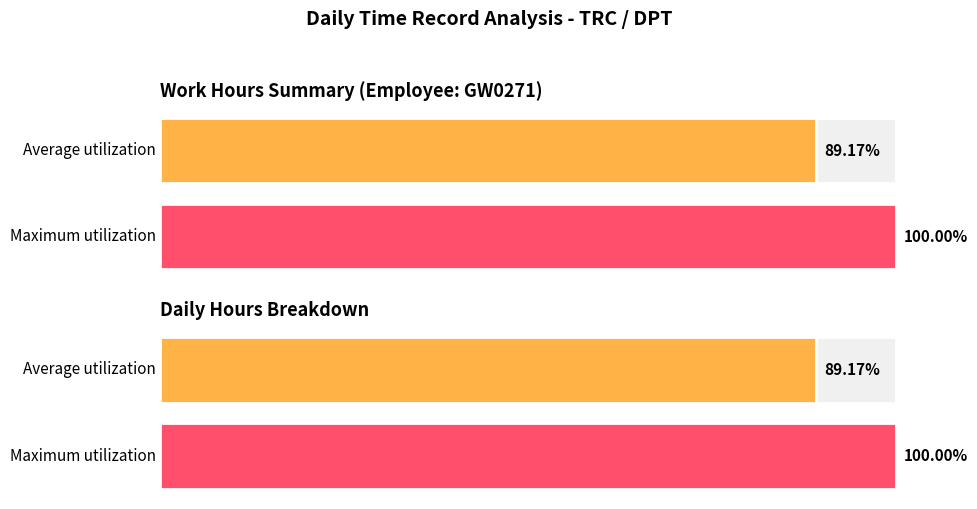

How many bars are there in each group?

2